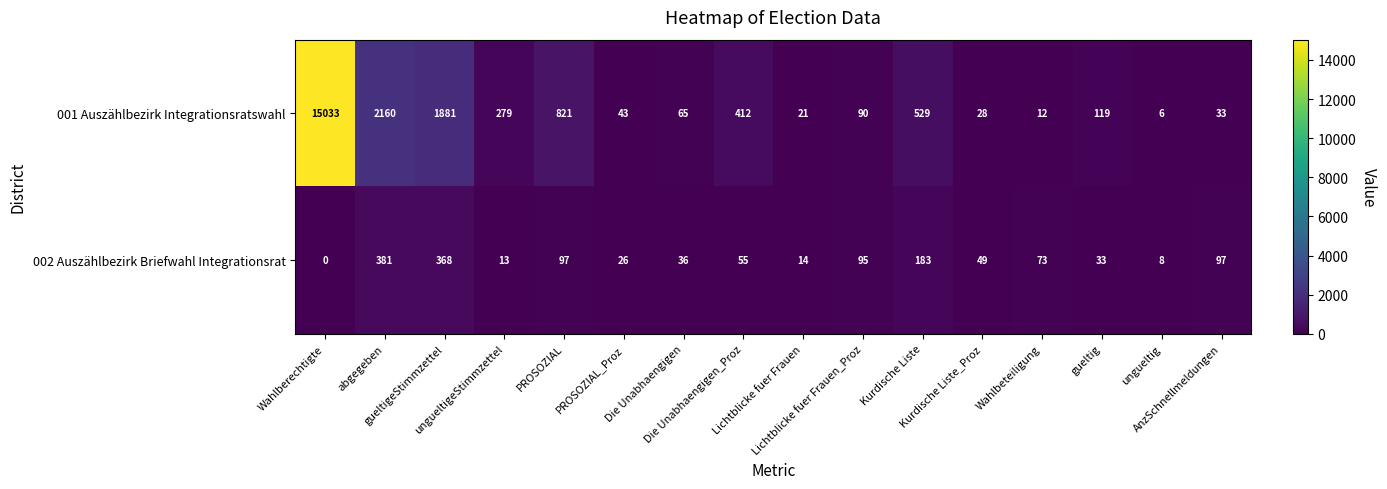

Which series has the largest total across all categories?

001 Auszählbezirk Integrationsratswahl